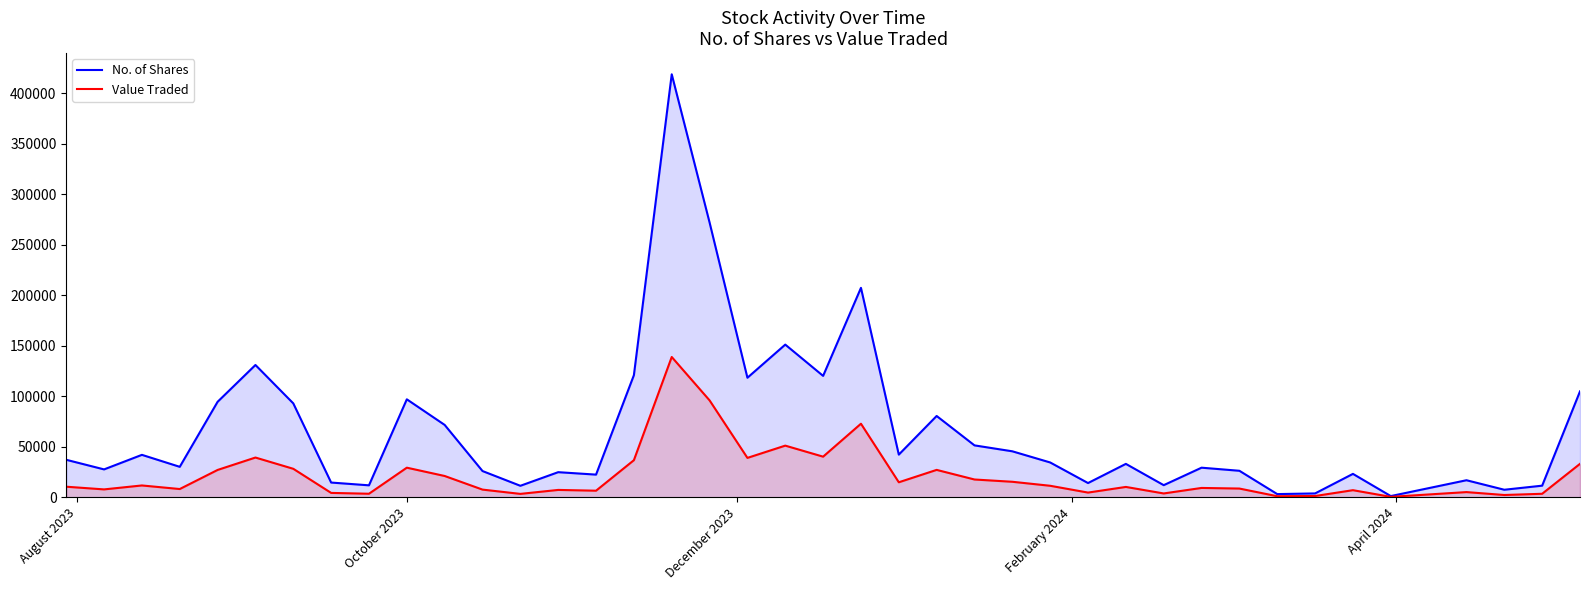

What is the minimum value for Value Traded?

330